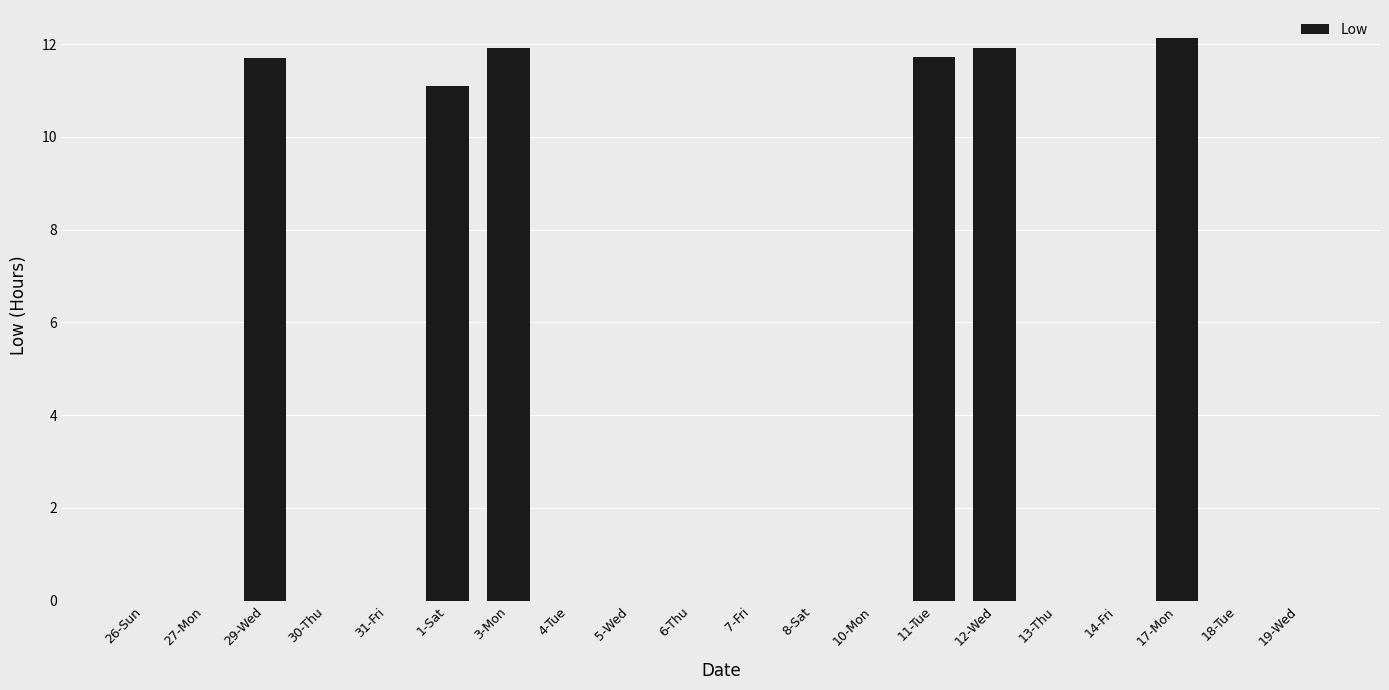

What is the sum of the values at 1-Sat and 12-Wed?

23.0